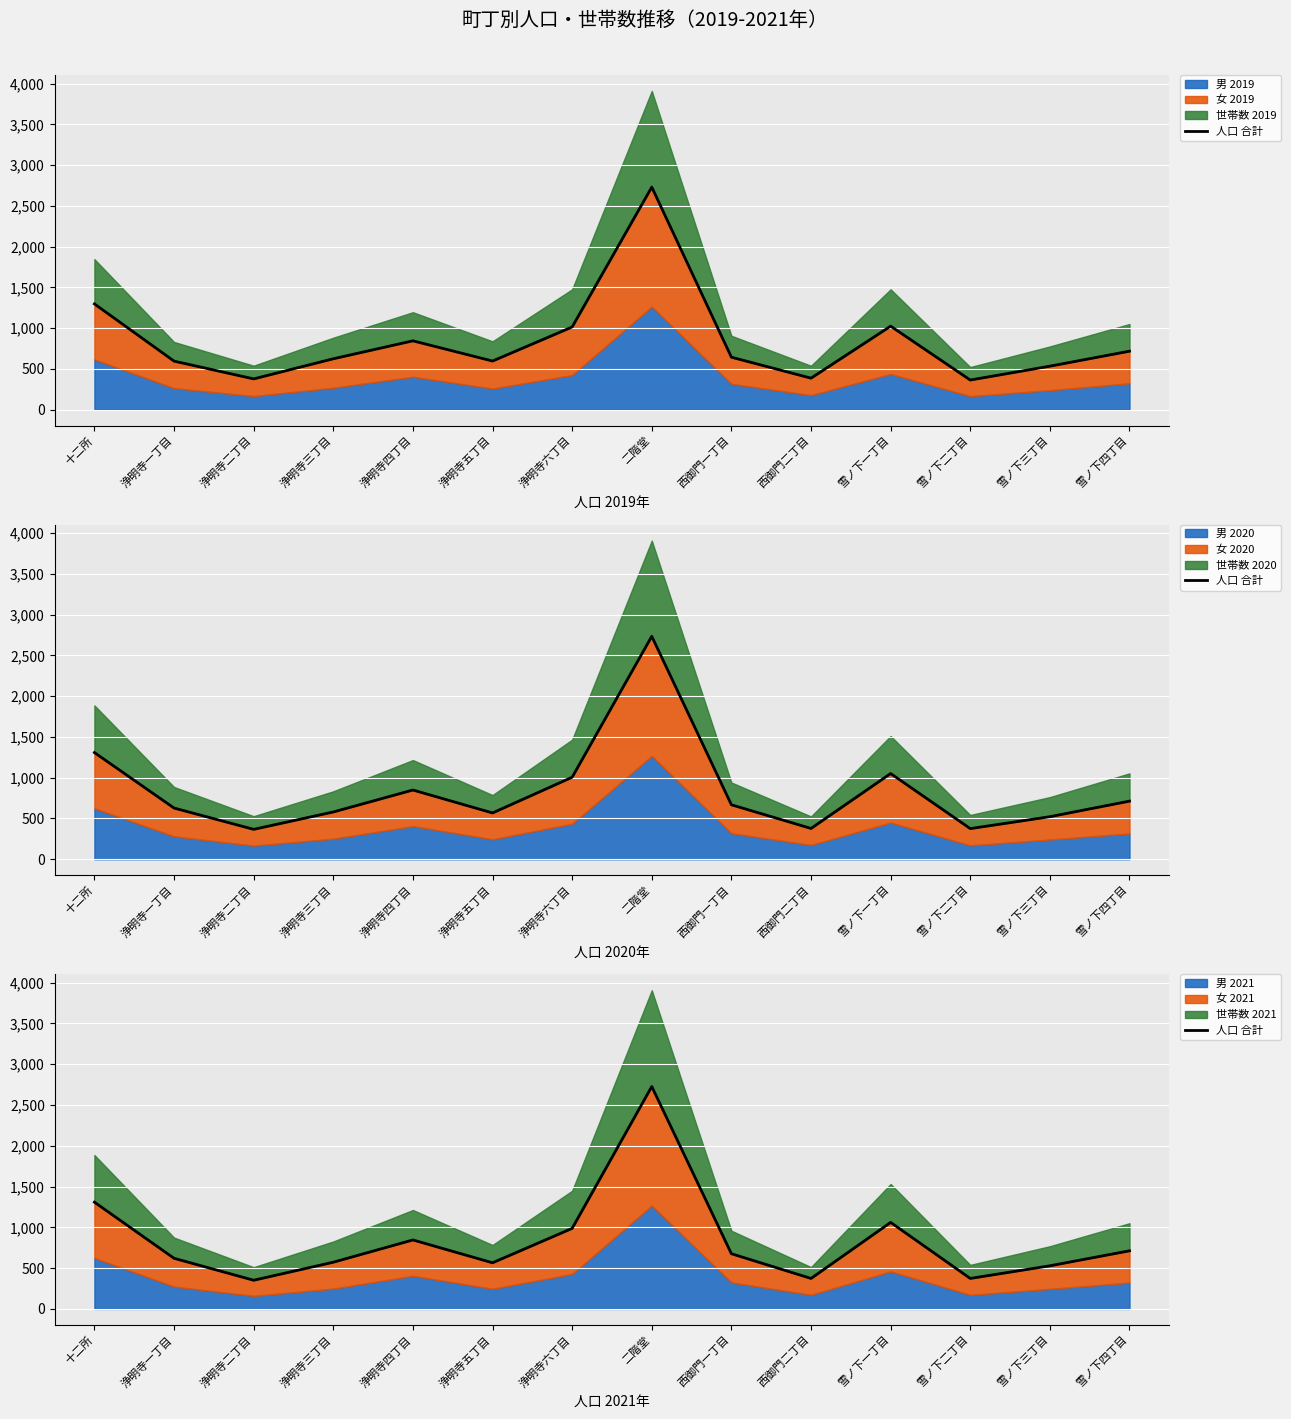

What position from the left is 二階堂?

8